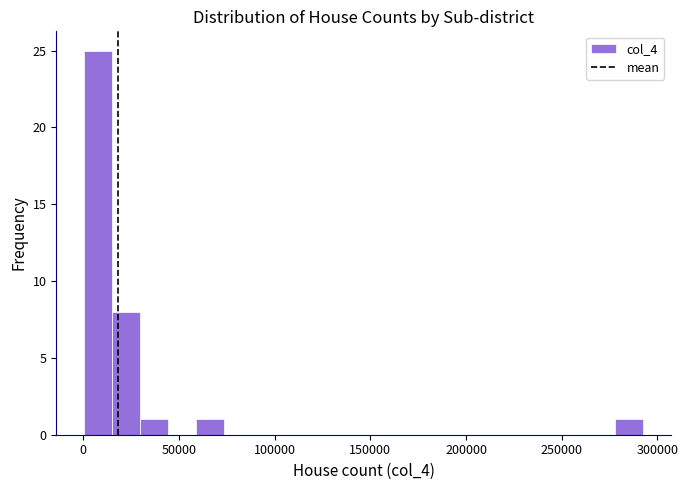

Read against the x-axis, roughly where is the centre of the tallest bar?

10000